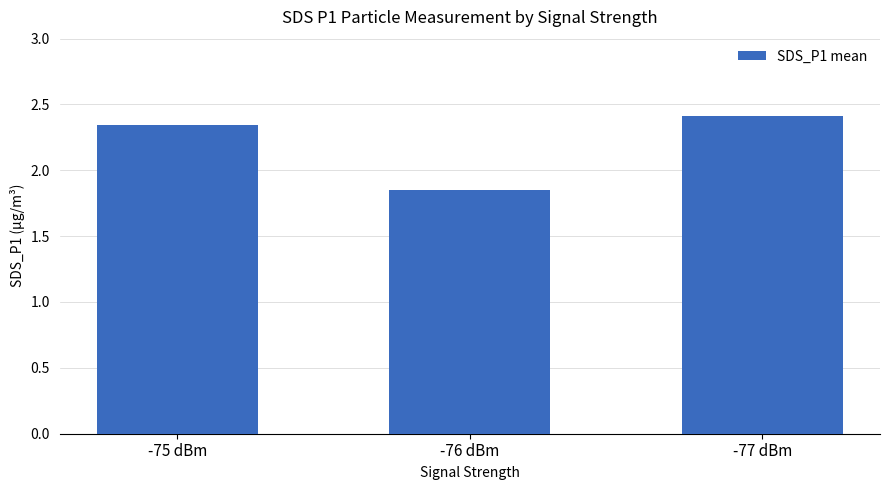

Rank the categories by value from highest to lowest.

-77 dBm, -75 dBm, -76 dBm